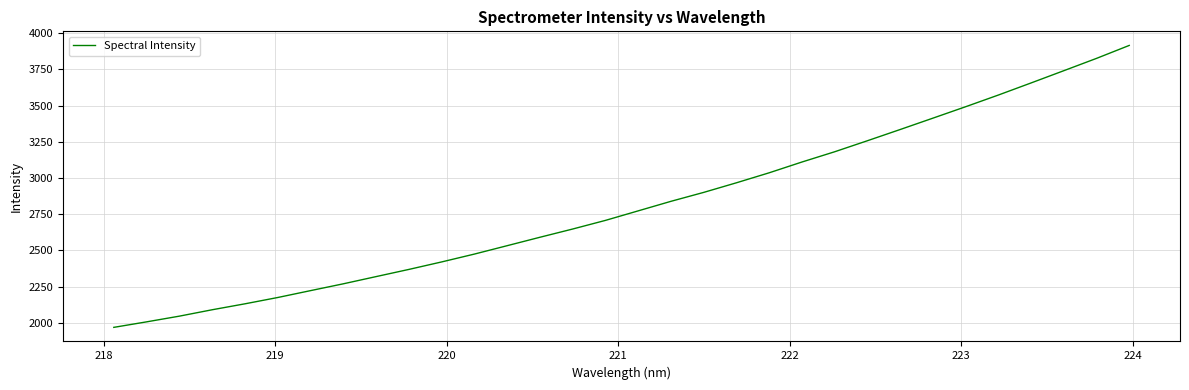

What is the maximum value shown in the chart?

3915.3